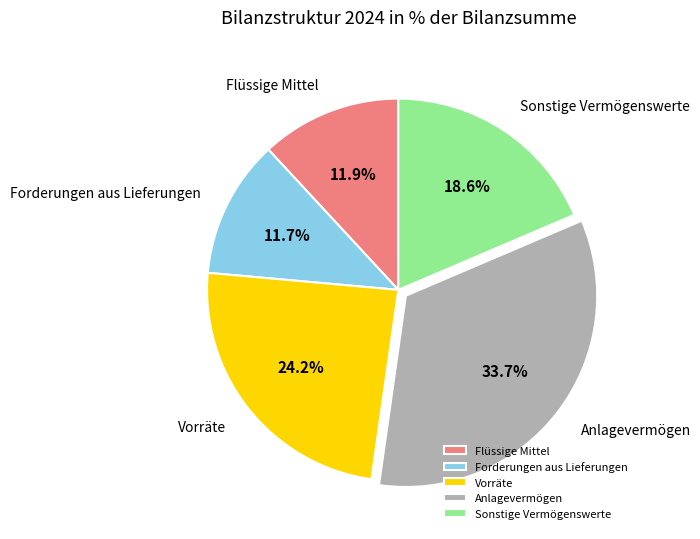

Which slice is the largest?

Anlagevermögen